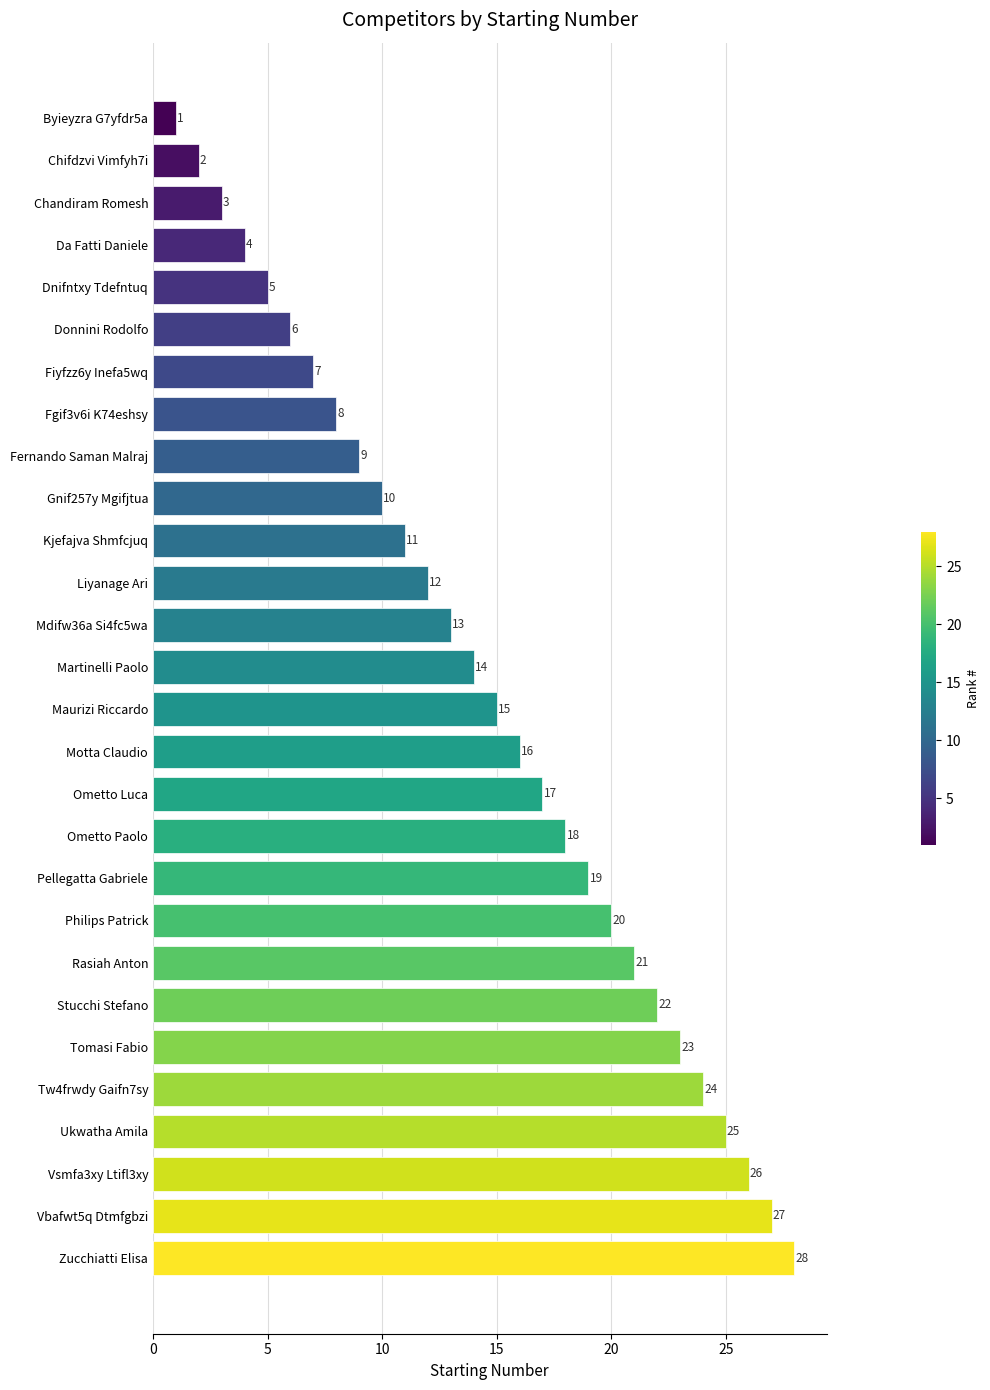

What is the label of the 26th bar from the bottom?

Chandiram Romesh